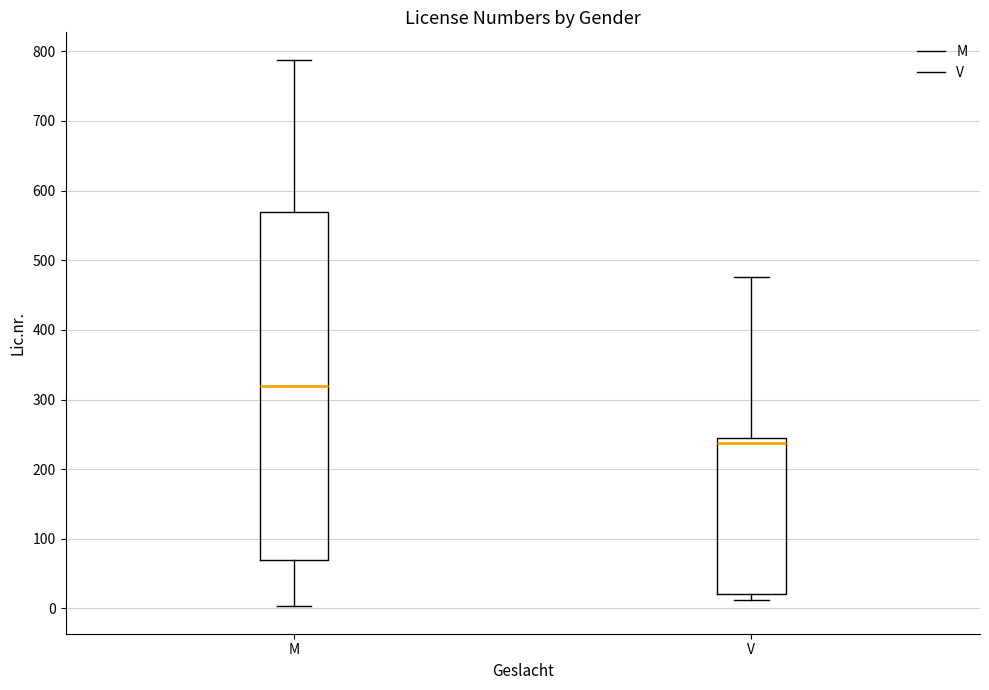

Reading left to right, transcribe this box plot: for each box, give where its median line is, the range the box spans, and where its two whiskers end, as read against the y-axis. The values are not printed on the chart, so give them approximately, as read against the axis.

M: median 320, box 70 to 570, whiskers 0 to 790
V: median 240, box 20 to 250, whiskers 10 to 480